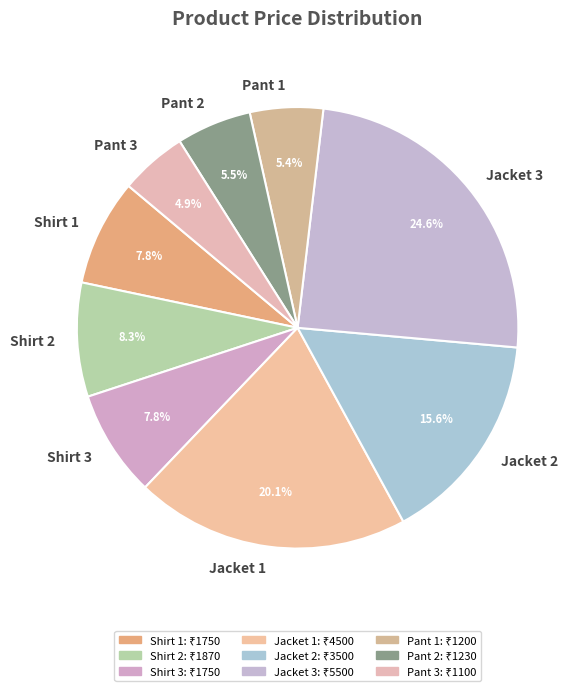

What is the largest slice in the pie chart?

Jacket 3